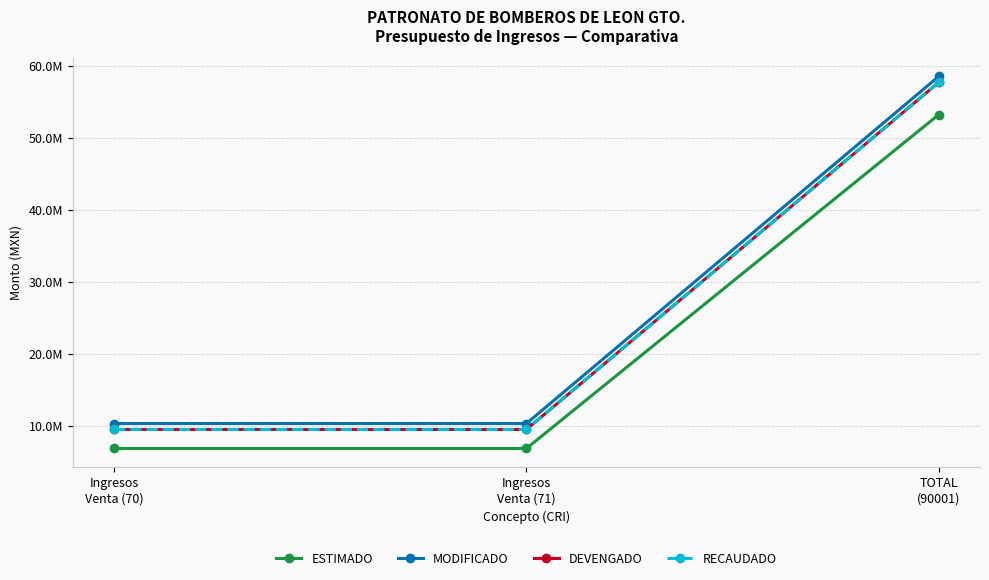

What is the label of the 2nd point from the right?

Ingresos
Venta (71)